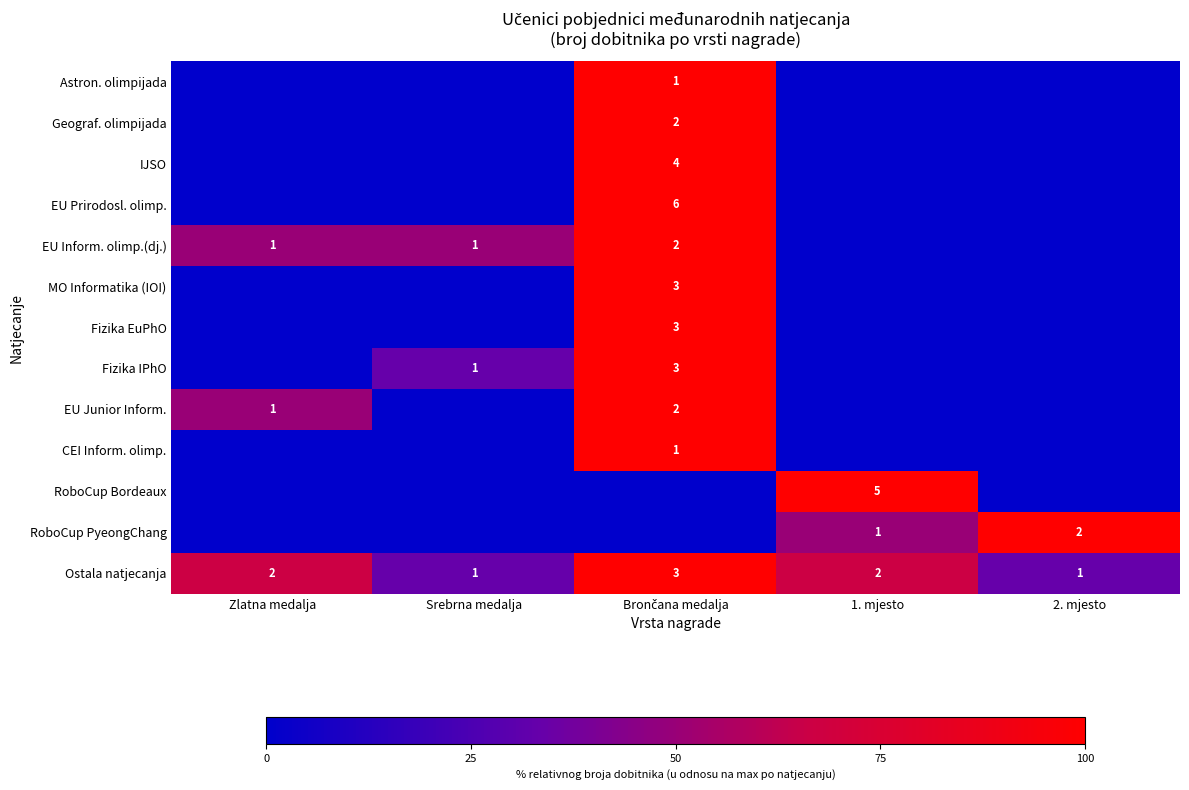

What is the total value across all series at Zlatna medalja?

166.7